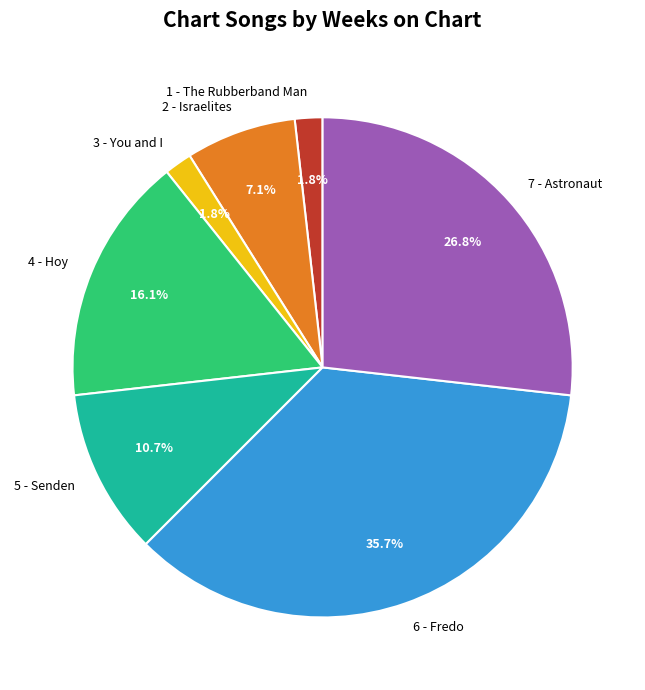

Which category has the biggest portion of the pie?

6 - Fredo